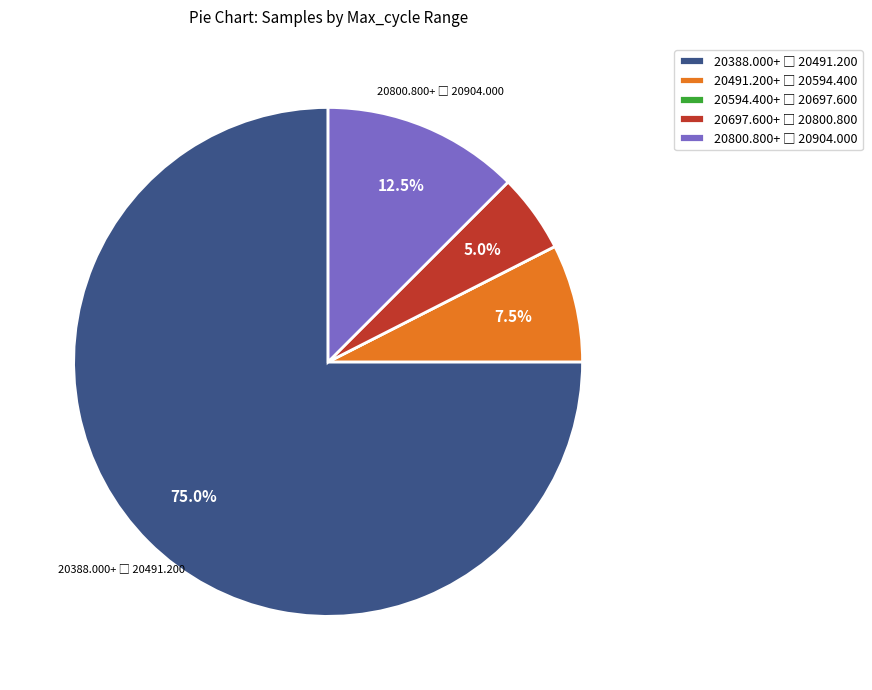

Is there a majority slice in this chart?

Yes